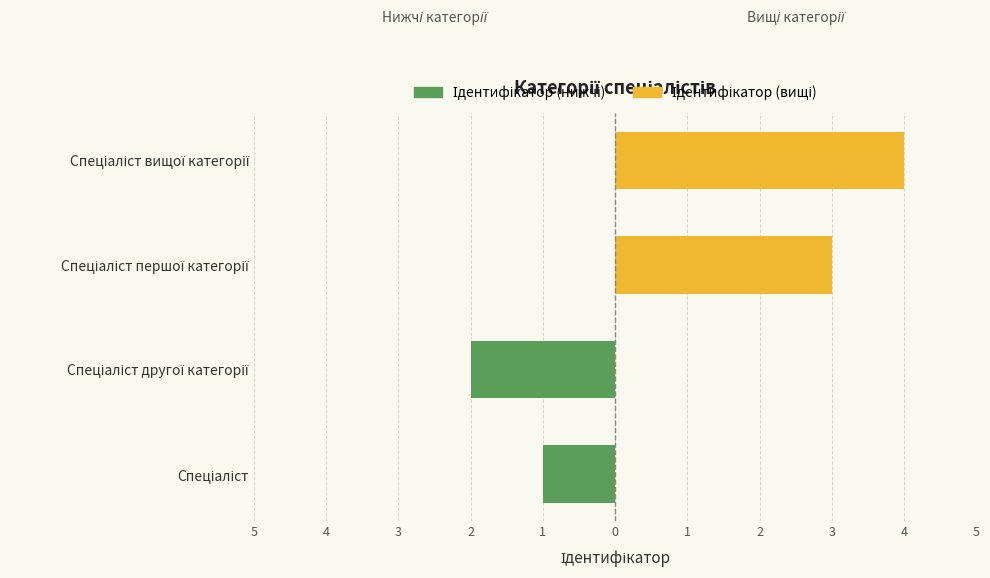

How many values in the Ідентифікатор (вищі) series are below 3?

2